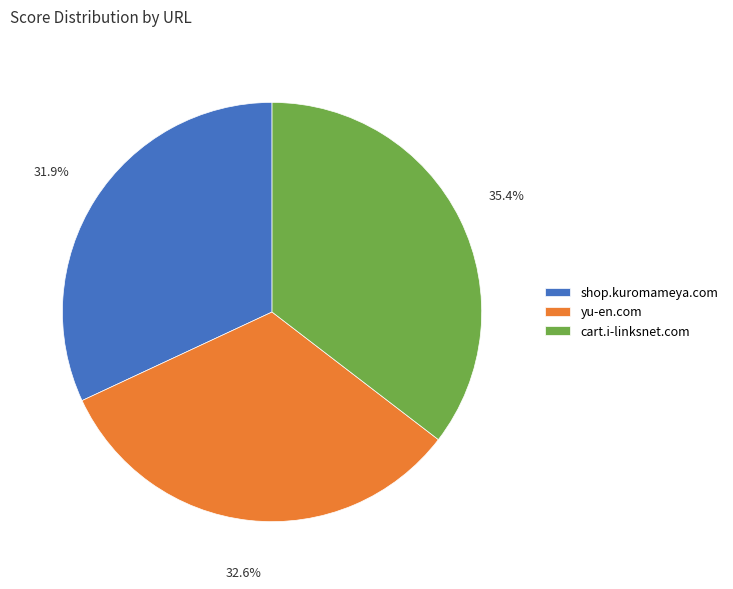

To the nearest percent, what is the difference between the yu-en.com and cart.i-linksnet.com slice percentages?

3%